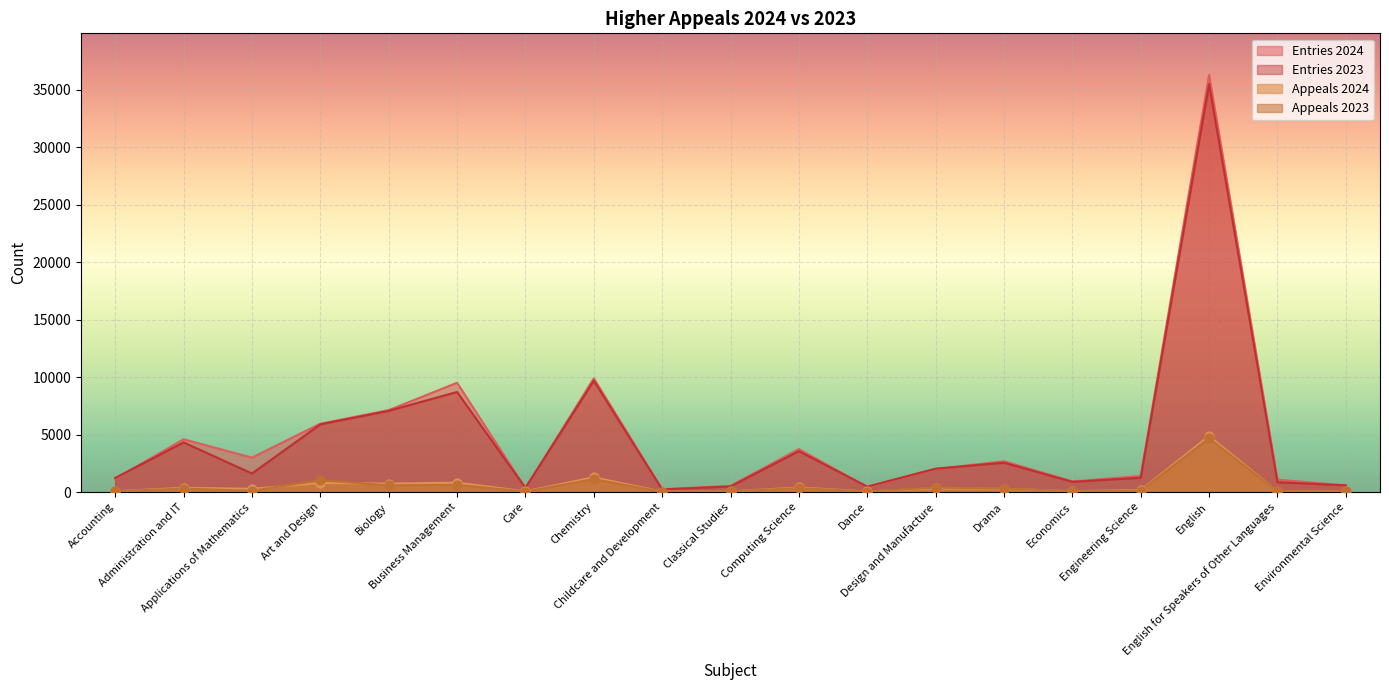

Is the value of Appeals 2024 at Administration and IT greater than the value of Entries 2024 at Chemistry?

No